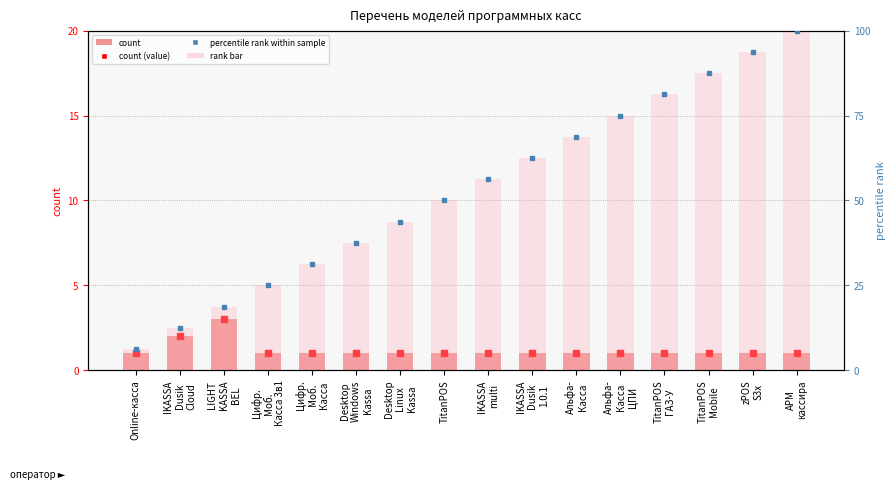

What is the lowest value of the count series?

1.0